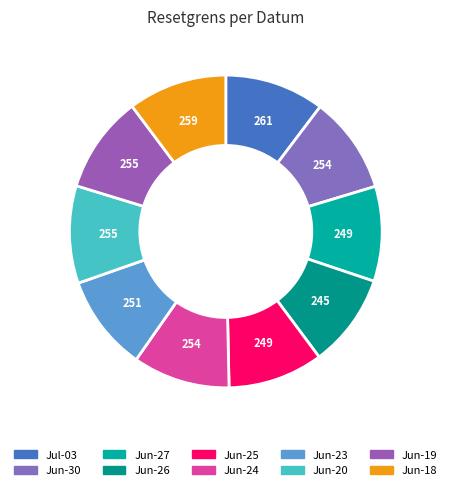

Count the number of slices in the pie.

10